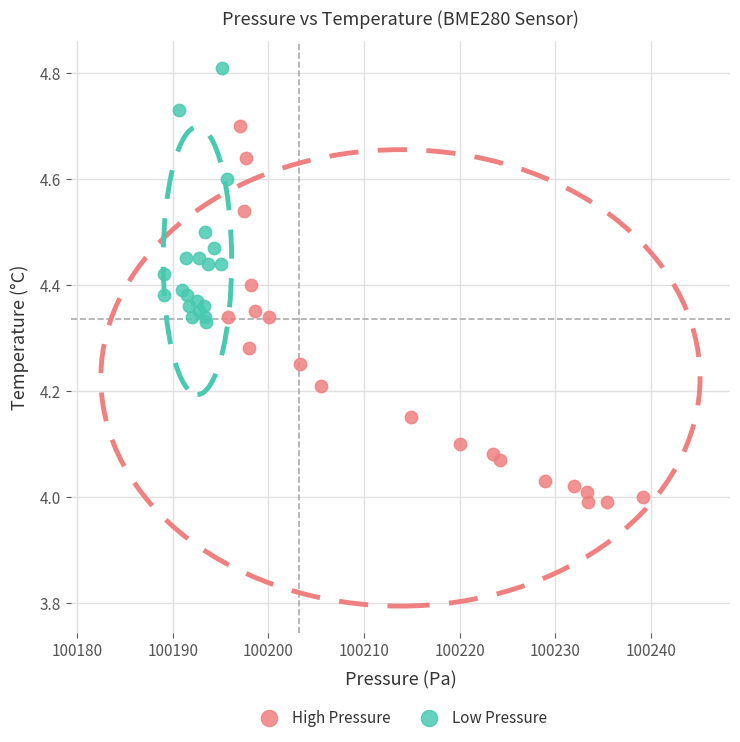

Which series contains the lowest Y value?

High Pressure